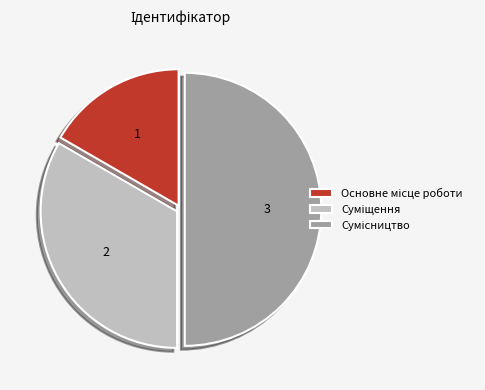

How many segments does this pie chart have?

3